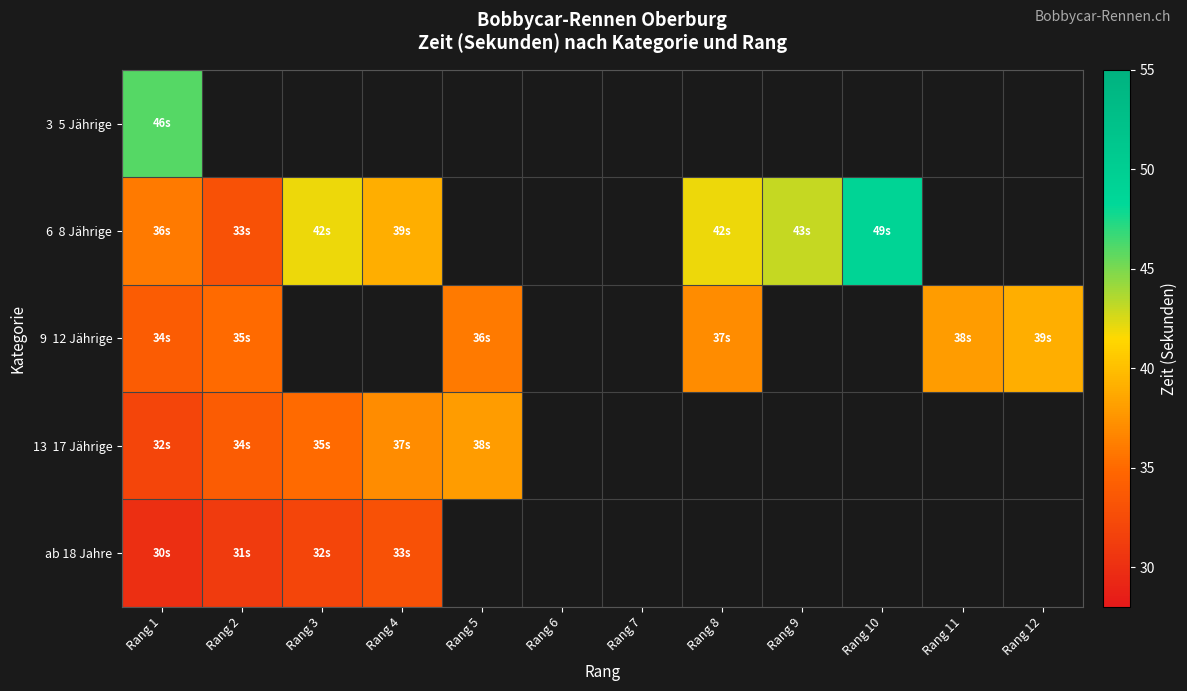

At how many categories does at least one series exceed 32?

10